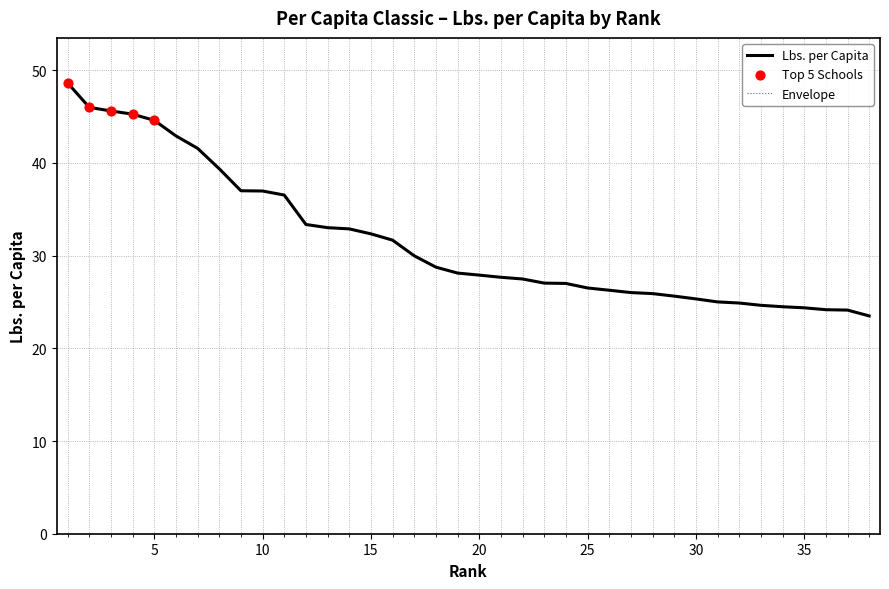

Does the chart have visible grid lines?

Yes